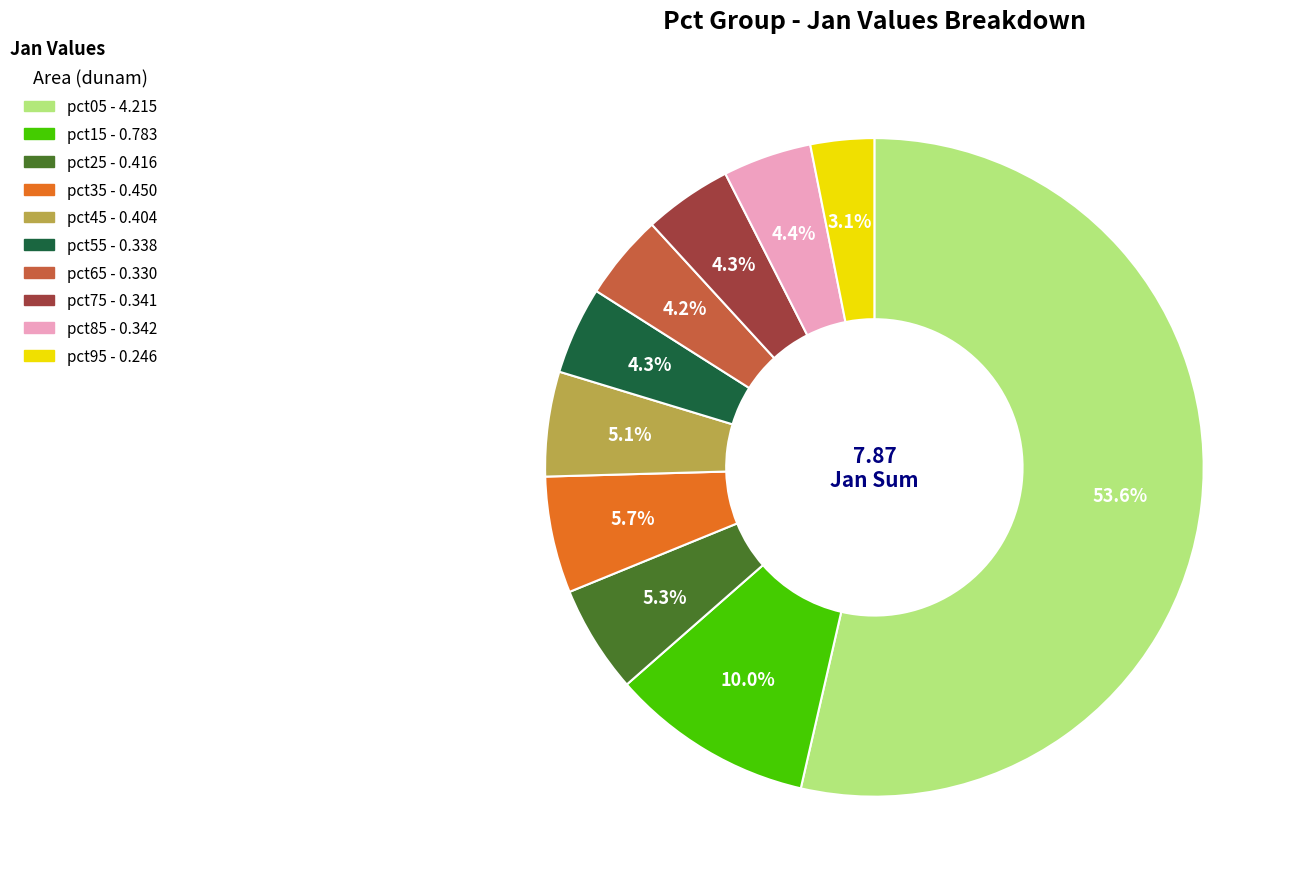

Do pct65 and pct25 together represent more than half of the pie?

No